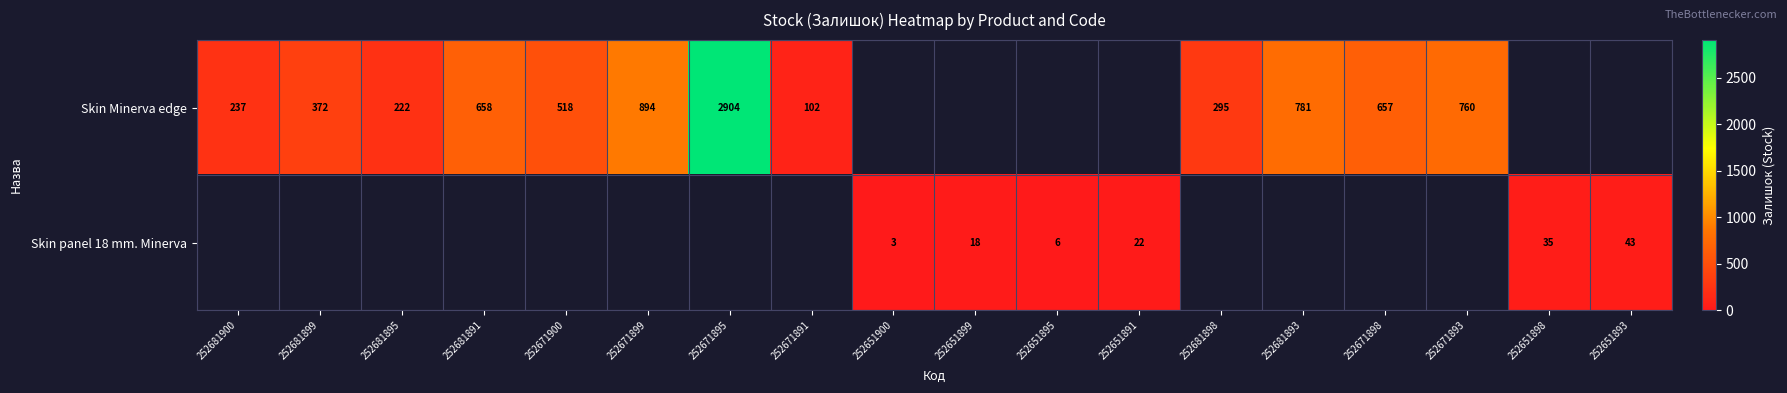

Between 252671891 and 252681891, which is larger?

252681891